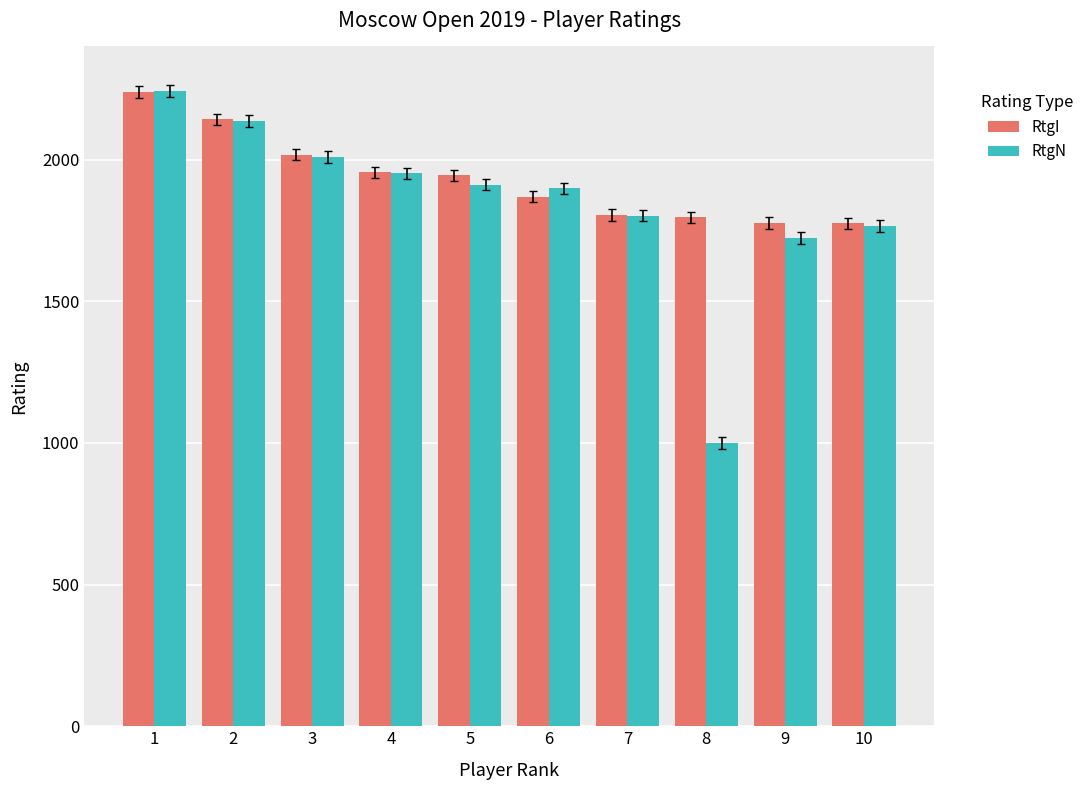

Rank the series at 8 from highest to lowest value.

RtgI, RtgN